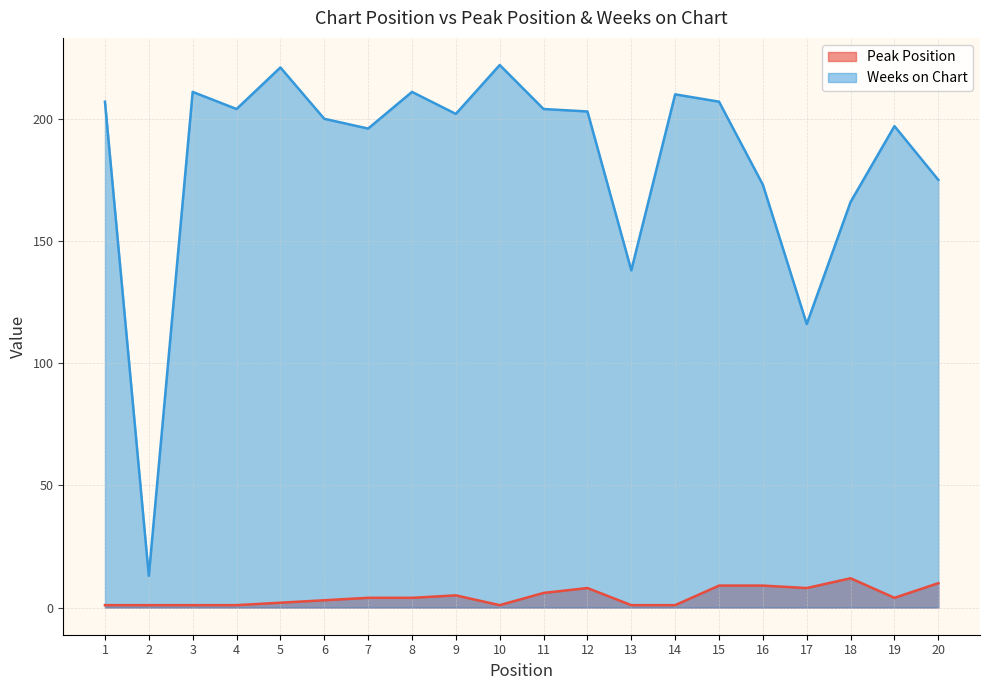

Where does the Weeks on Chart series first go above 203?

1